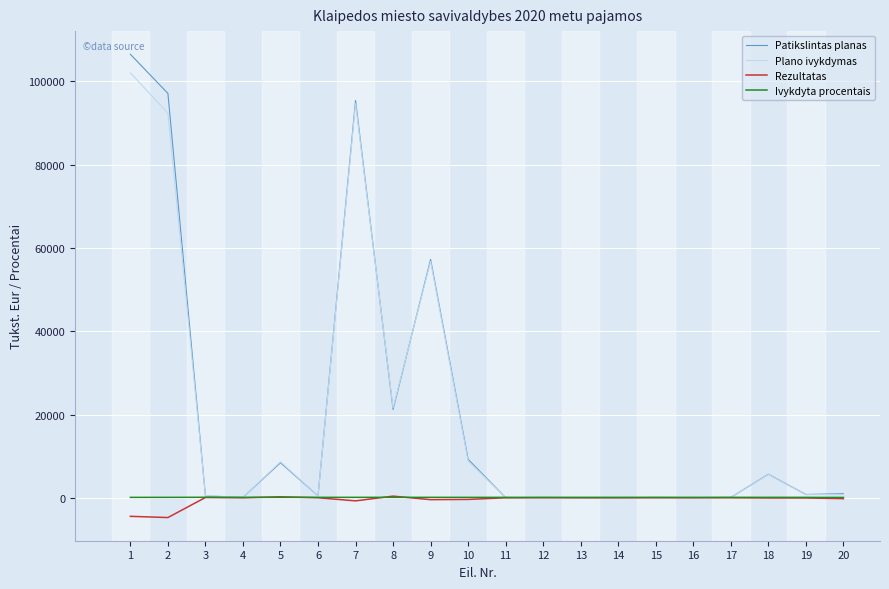

Which series has the widest spread of values?

Patikslintas planas